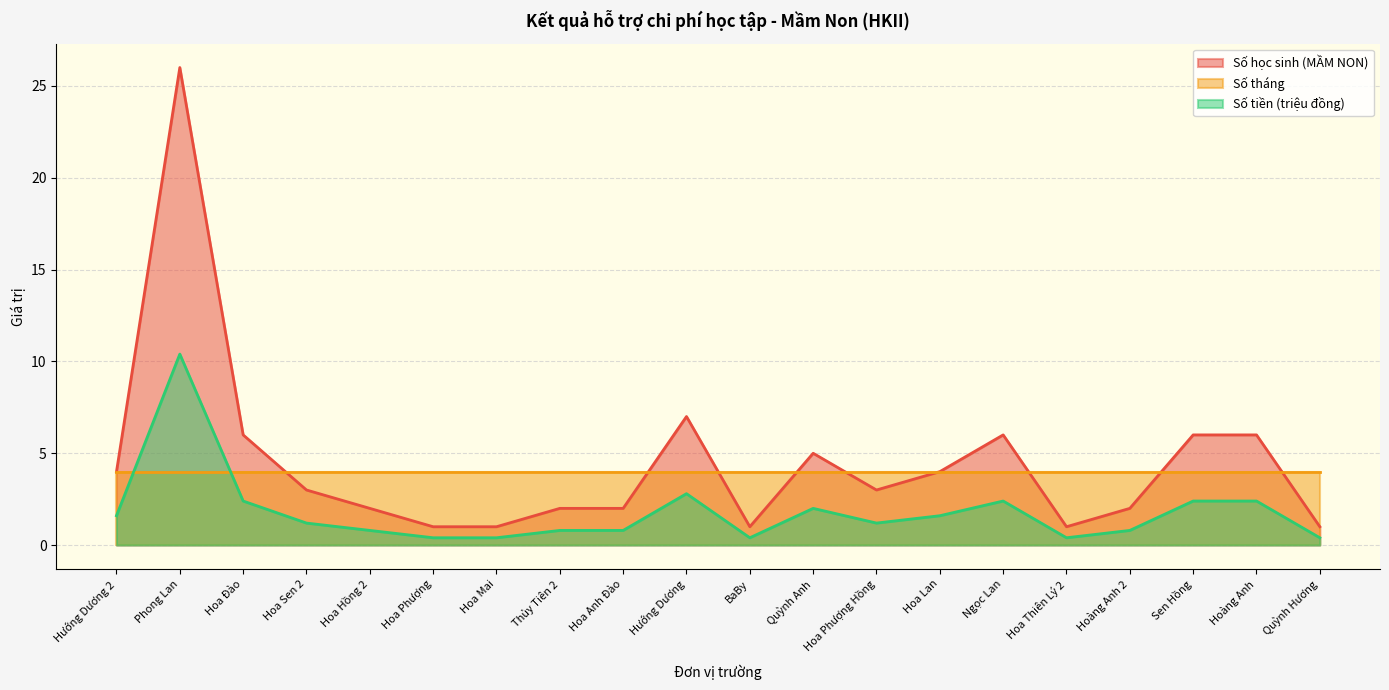

Does the chart display data point markers on the line(s)?

No